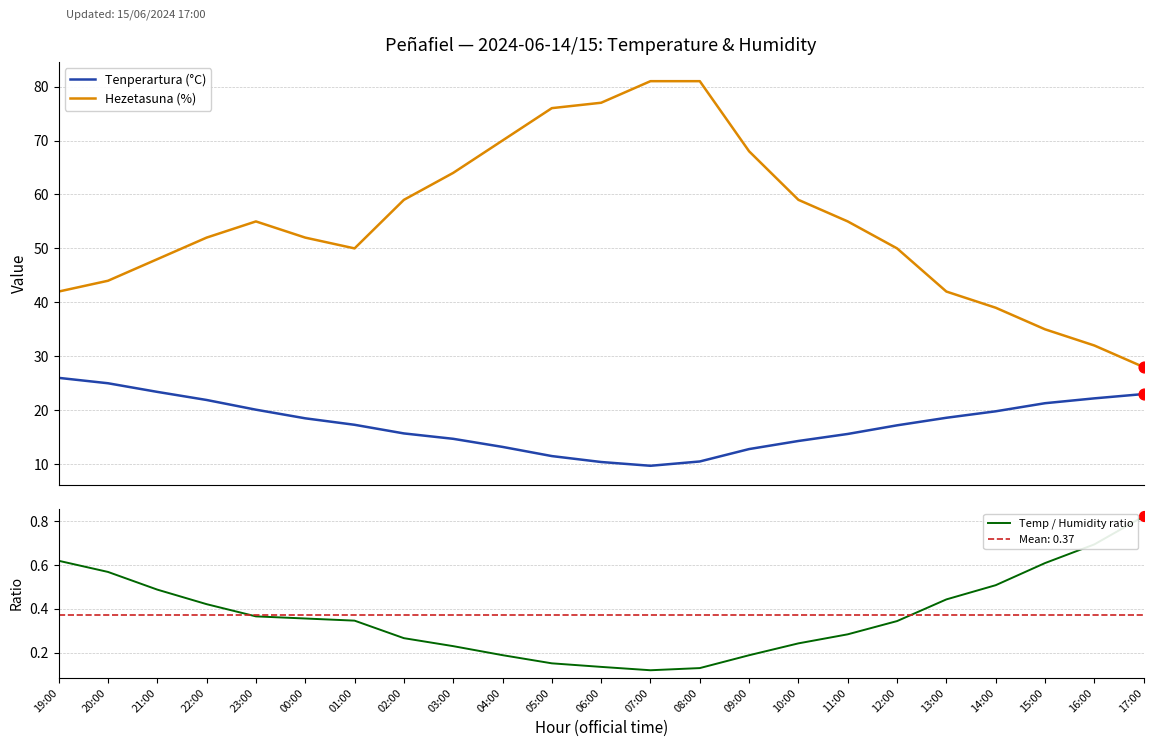

Which series reaches the maximum Y coordinate?

Hezetasuna (%)